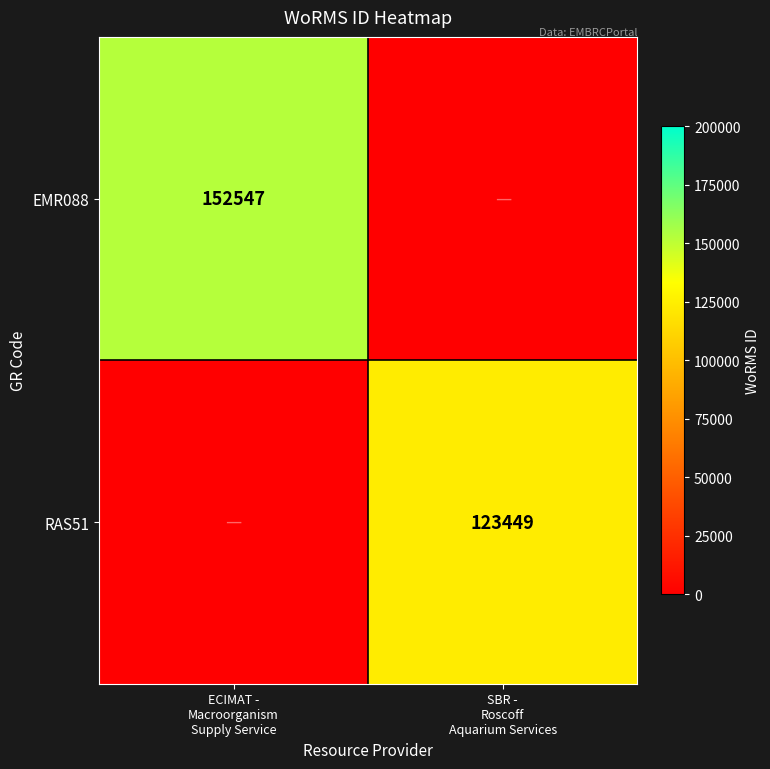

What is the sum of the EMR088 values at ECIMAT - Macroorganism Supply Service and SBR - Roscoff Aquarium Services?

152547